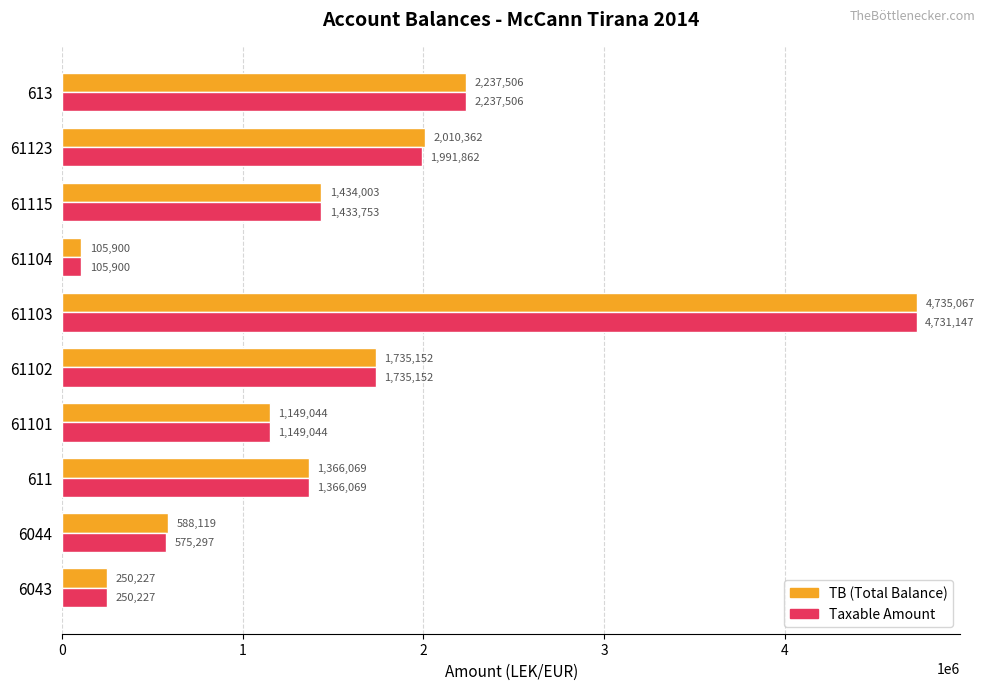

Rank the series by their average value, from highest to lowest.

TB (Total Balance), Taxable Amount